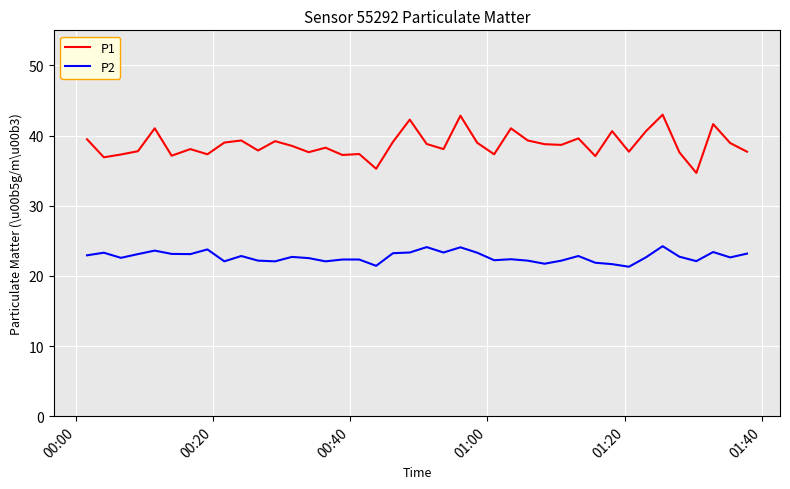

Rank the series by their maximum value, from highest to lowest.

P1, P2